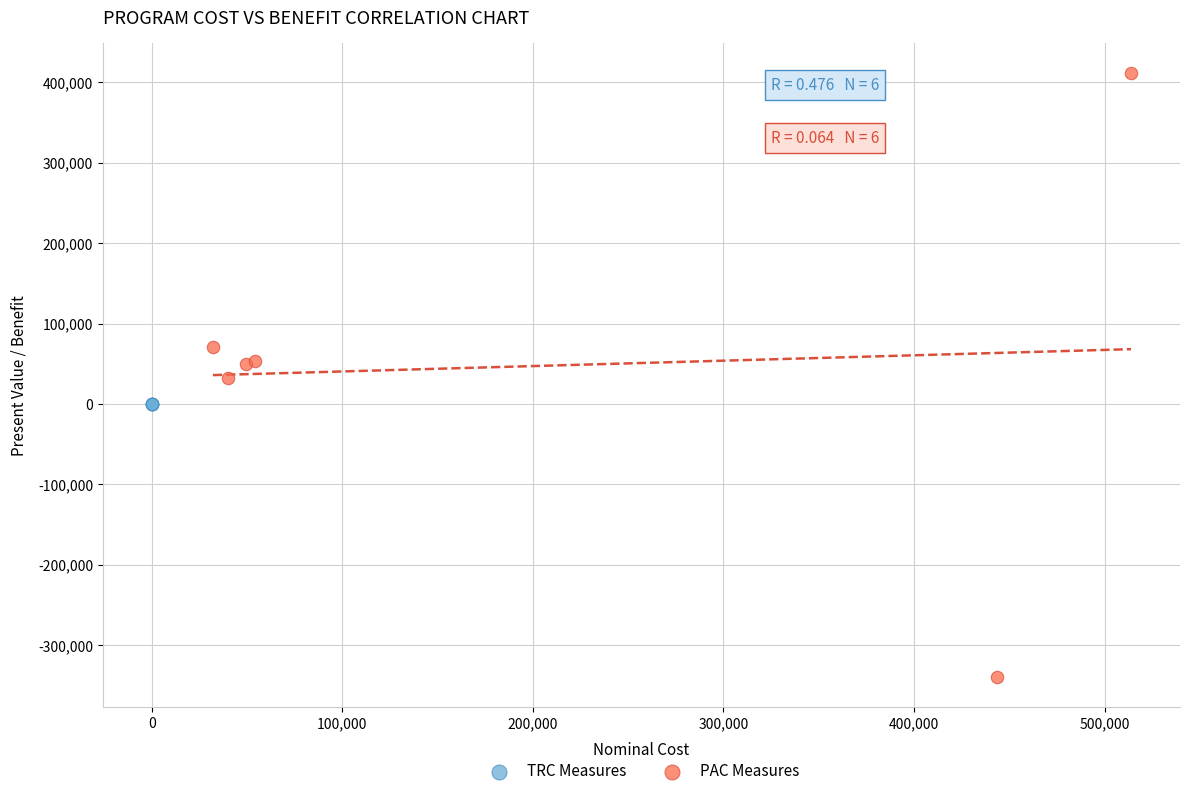

Which series contains the lowest Y value?

PAC Measures